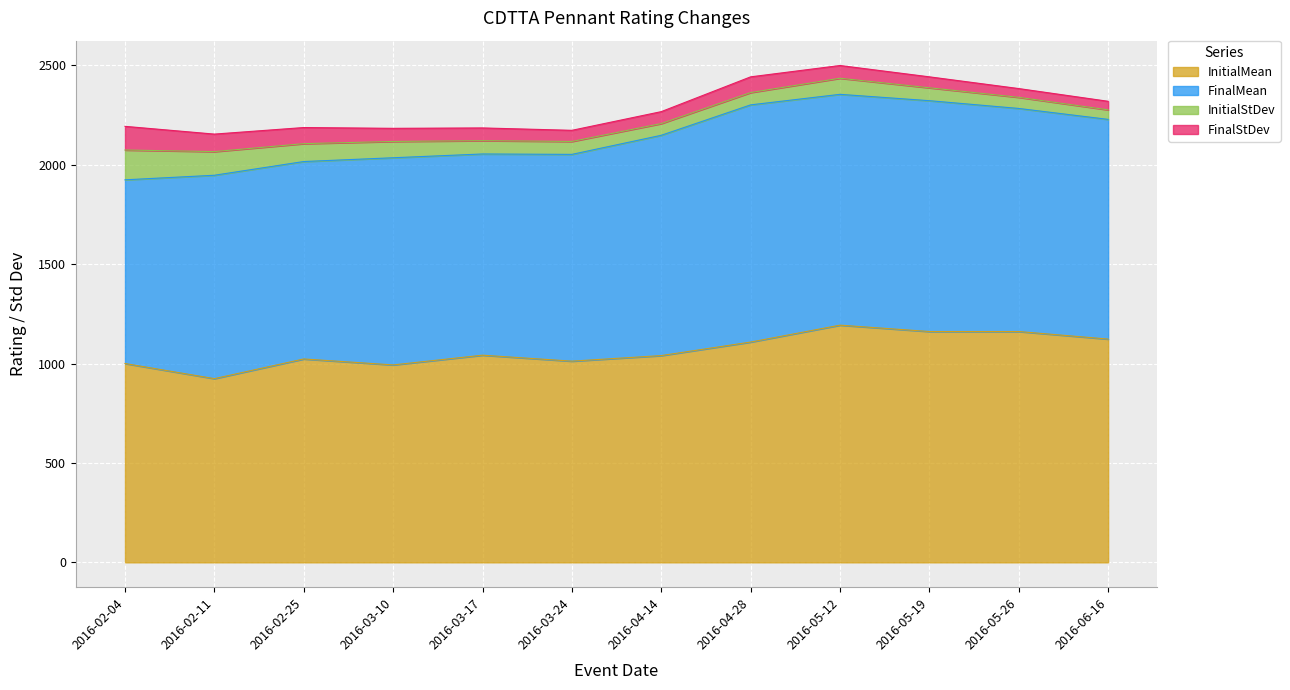

What value does the InitialMean series have at 2016-05-26, to the nearest 5?

1160